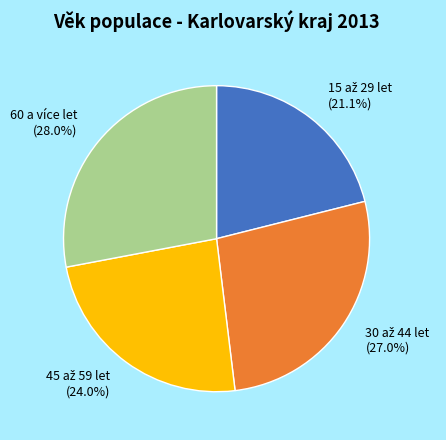

Does 60 a více let (28.0%) represent more than half of the total?

No